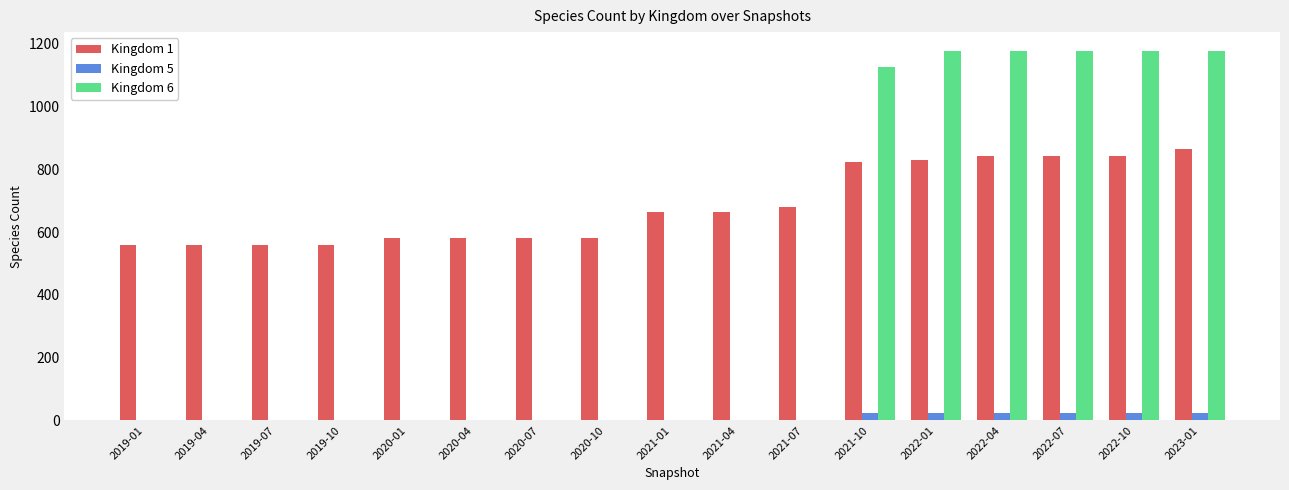

True or false: Kingdom 1 has a value of 580 at 2020-01.

True